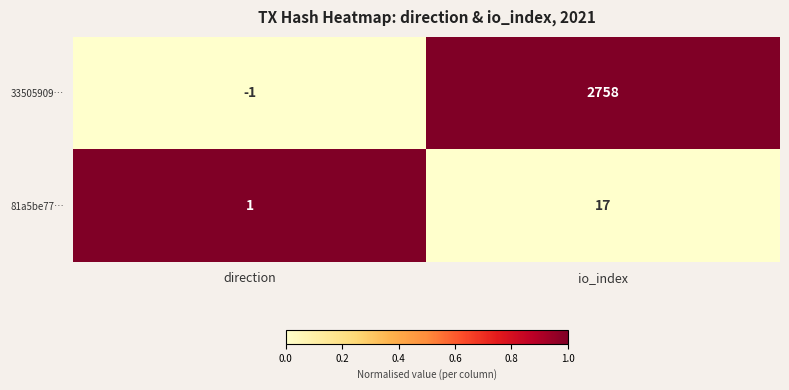

At direction, list the series in order from largest to smallest.

81a5be77…, 33505909…